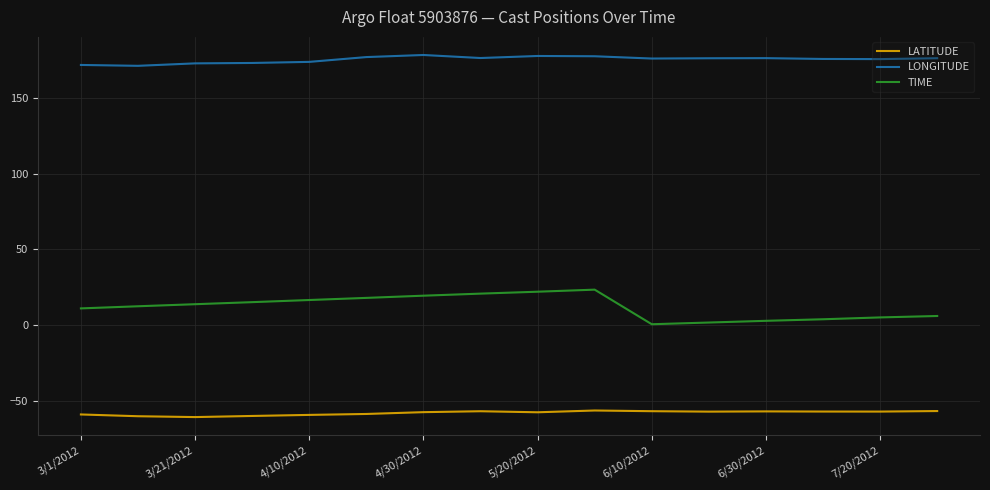

Rank the series by their average value, from lowest to highest.

LATITUDE, TIME, LONGITUDE